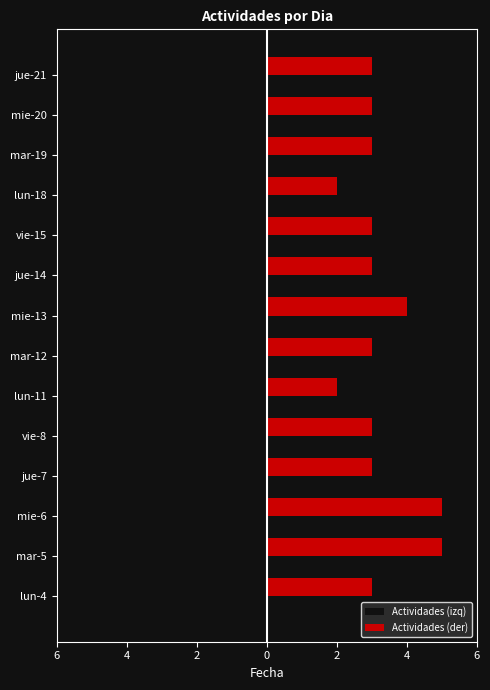

What is the minimum value shown in the chart?

-5